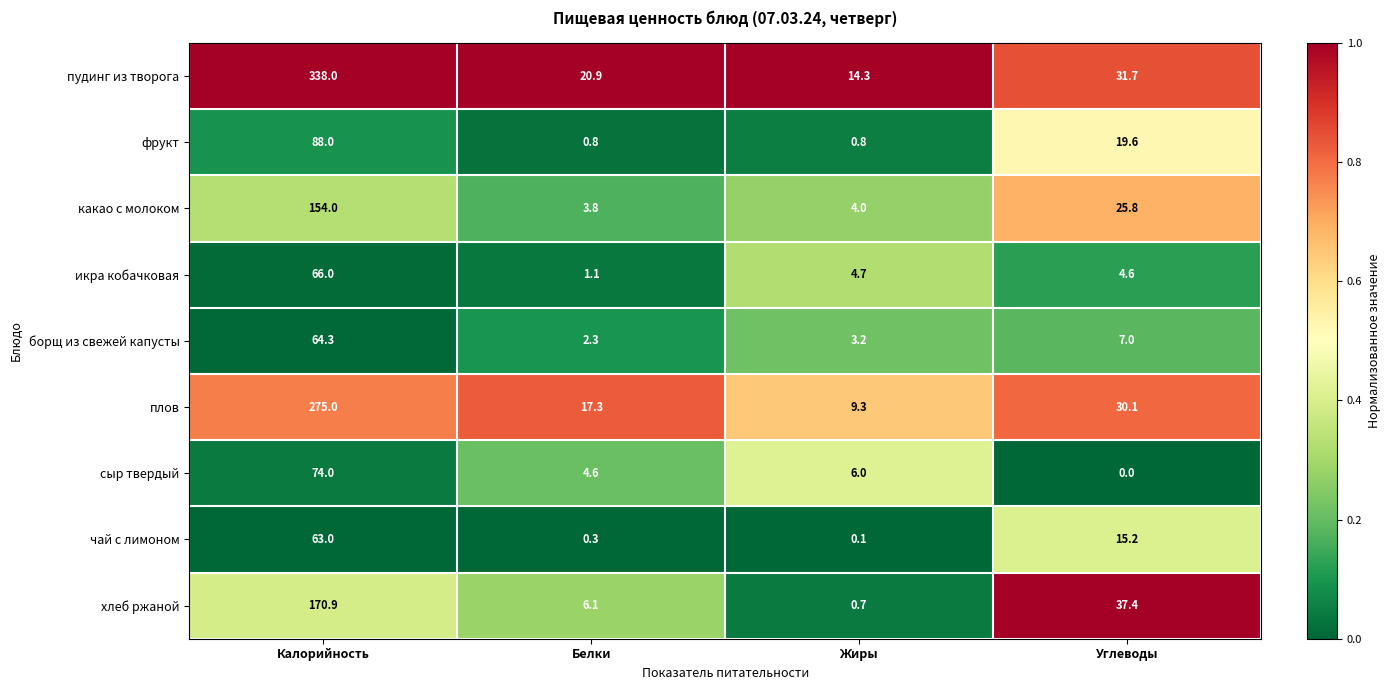

Which series has the largest range (max minus min)?

пудинг из творога